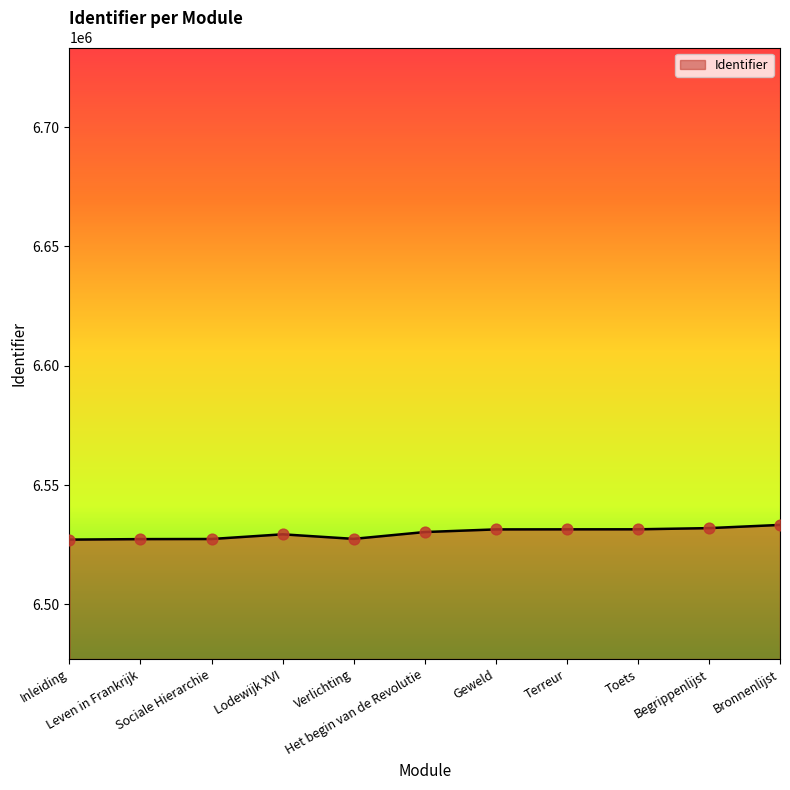

What is the change in value from Terreur to Begrippenlijst?

+506